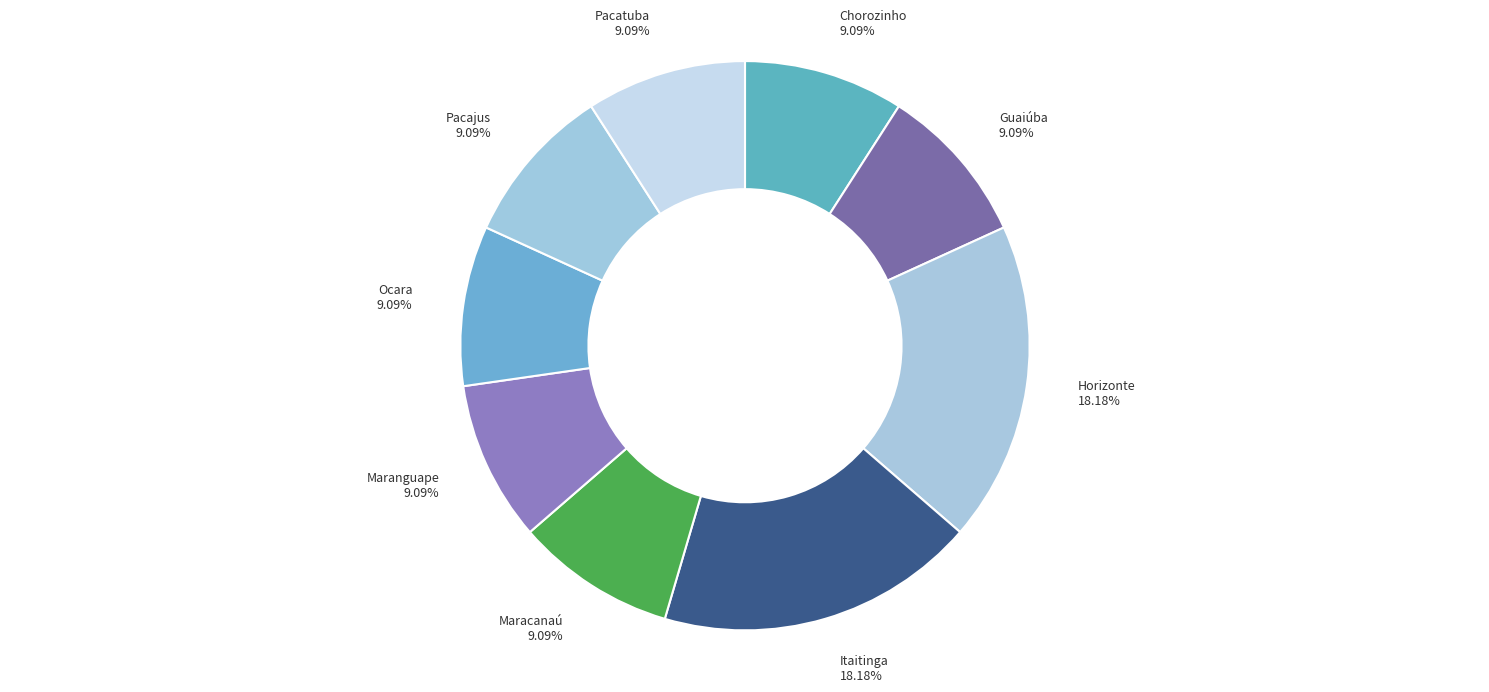

What is the ratio of the value at Pacajus to the value at Chorozinho?

1.0